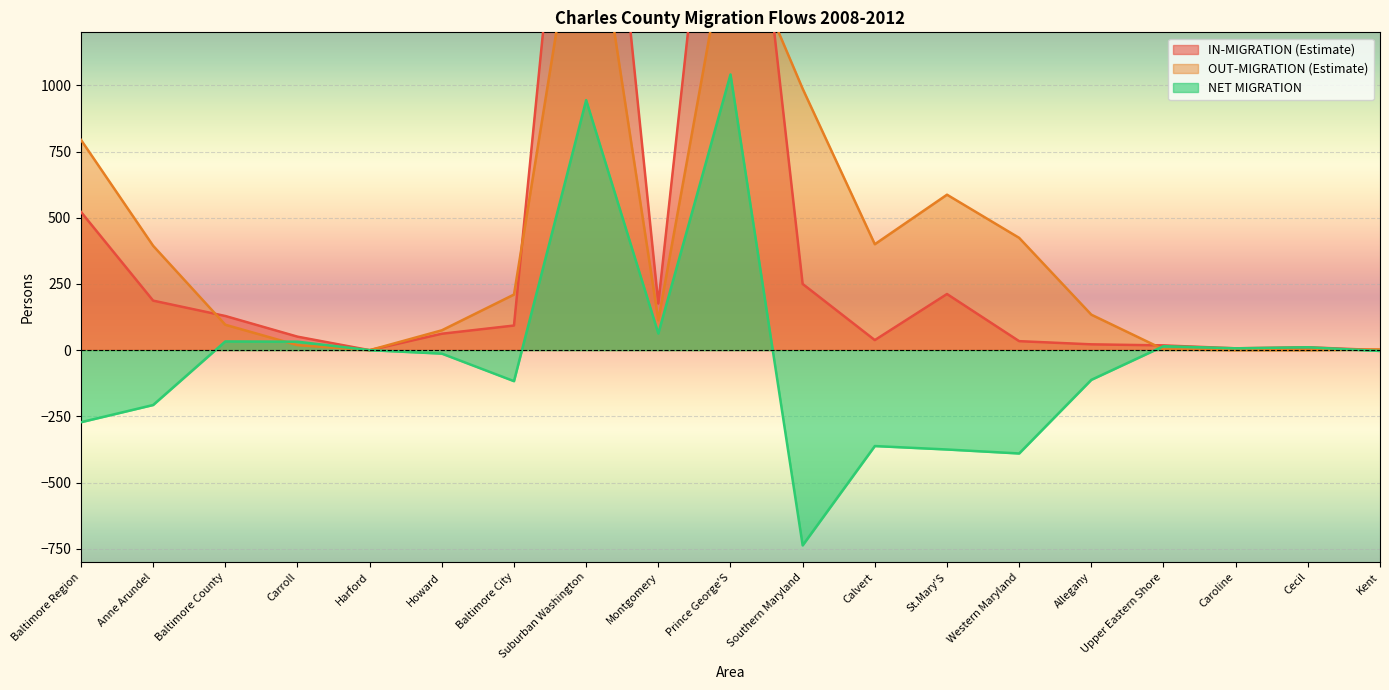

At how many categories does at least one series exceed 2365?

2